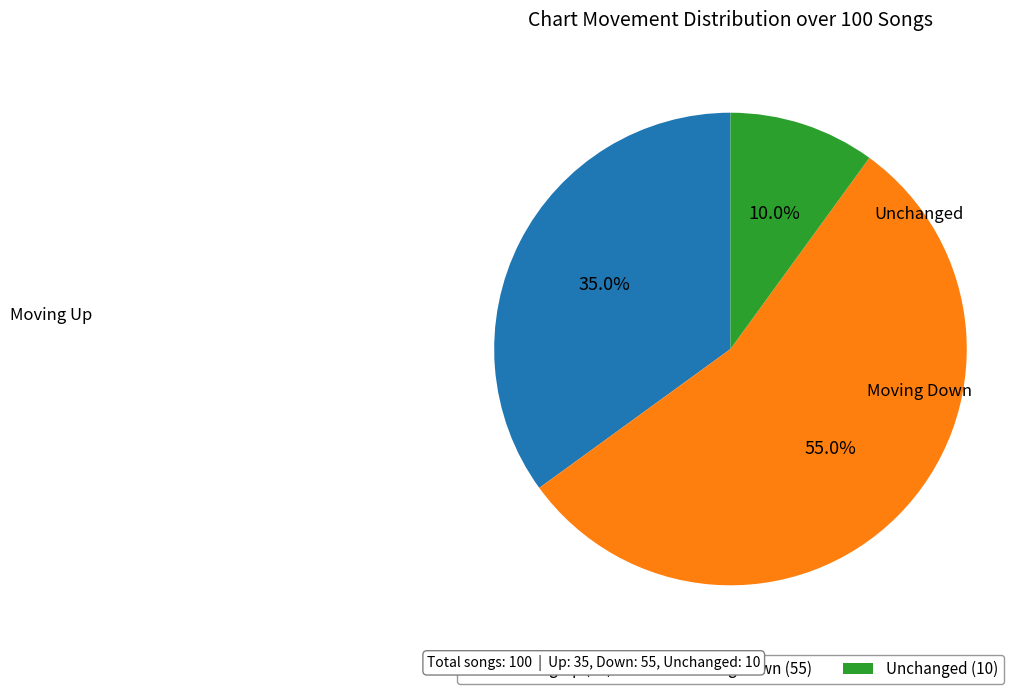

Is Moving Down (55) the majority of the pie?

Yes